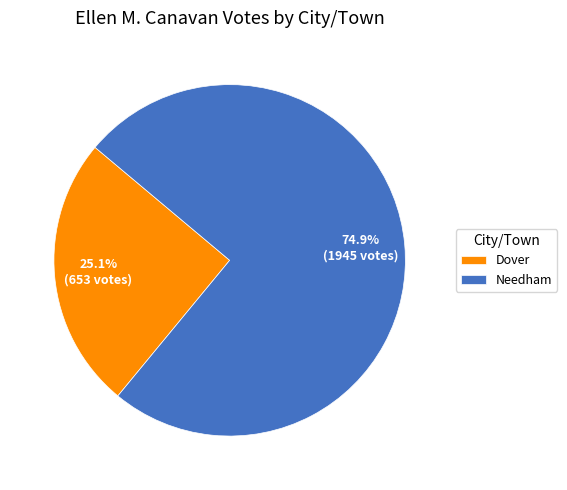

Does Needham account for over 50% of the chart?

Yes